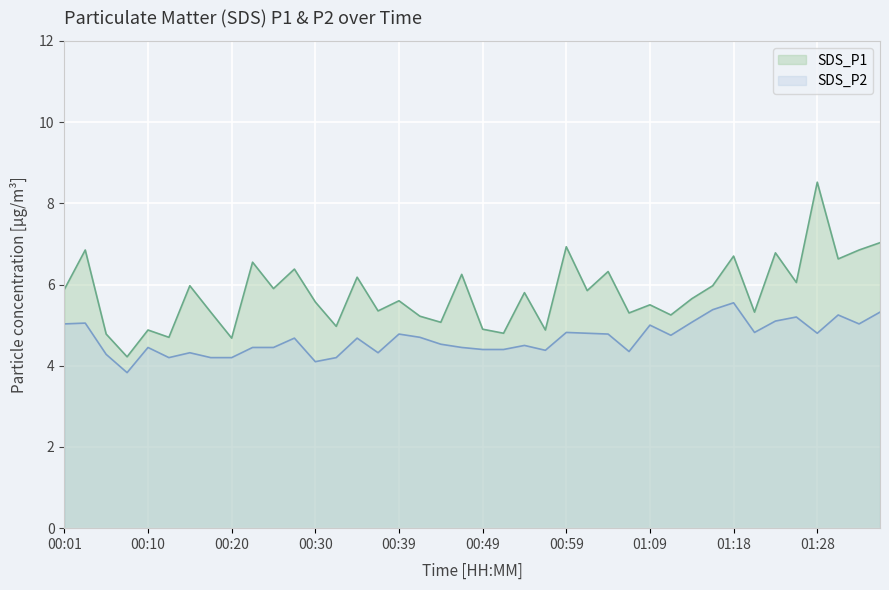

Reading left to right, list all the values displayed in this chart.

SDS_P1: 00:01=5.9	00:03=6.8	00:05=4.8	00:08=4.2	00:10=4.9	00:13=4.7	00:15=6.0	00:18=5.3	00:20=4.7	00:22=6.5	00:25=5.9	00:27=6.4	00:30=5.6	00:32=5.0	00:35=6.2	00:37=5.3	00:39=5.6	00:42=5.2	00:44=5.1	00:47=6.2	00:49=4.9	00:52=4.8	00:54=5.8	00:56=4.9	00:59=6.9	01:01=5.8	01:04=6.3	01:06=5.3	01:09=5.5	01:11=5.2	01:13=5.7	01:16=6.0	01:18=6.7	01:21=5.3	01:23=6.8	01:26=6.0	01:28=8.5	01:30=6.6	01:33=6.8	01:35=7.0
SDS_P2: 00:01=5.0	00:03=5.0	00:05=4.3	00:08=3.8	00:10=4.5	00:13=4.2	00:15=4.3	00:18=4.2	00:20=4.2	00:22=4.5	00:25=4.5	00:27=4.7	00:30=4.1	00:32=4.2	00:35=4.7	00:37=4.3	00:39=4.8	00:42=4.7	00:44=4.5	00:47=4.5	00:49=4.4	00:52=4.4	00:54=4.5	00:56=4.4	00:59=4.8	01:01=4.8	01:04=4.8	01:06=4.3	01:09=5.0	01:11=4.8	01:13=5.1	01:16=5.4	01:18=5.5	01:21=4.8	01:23=5.1	01:26=5.2	01:28=4.8	01:30=5.2	01:33=5.0	01:35=5.3